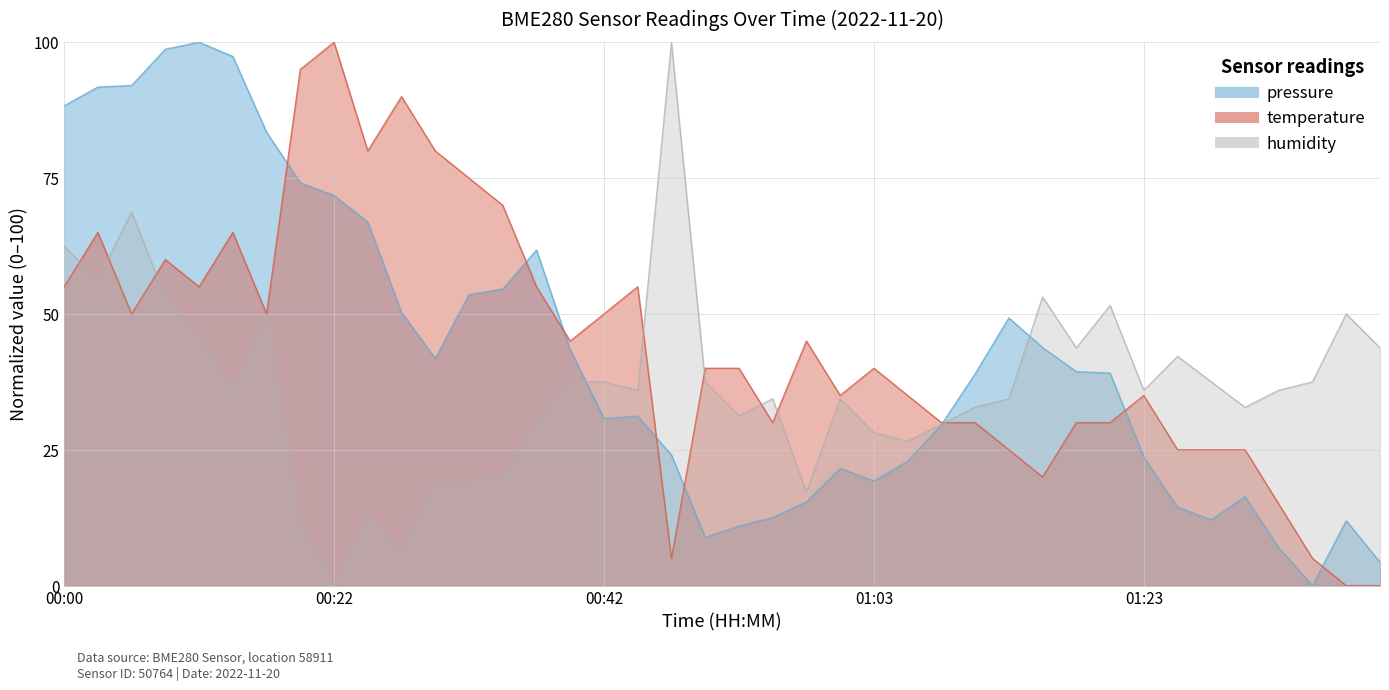

List the series in order of their peak value, highest first.

pressure, temperature, humidity